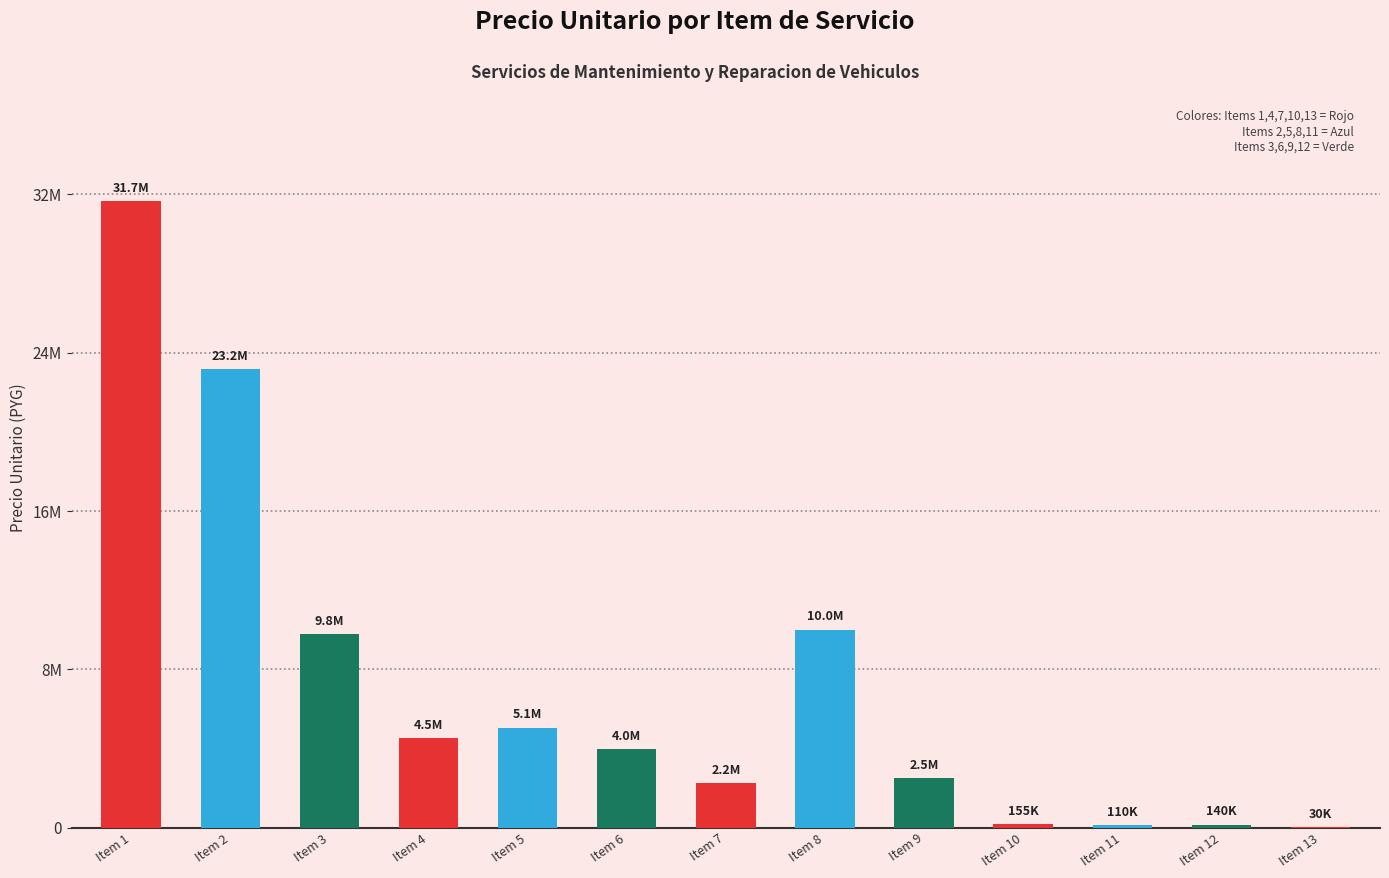

What is the difference between the values at Item 10 and Item 11?

45000